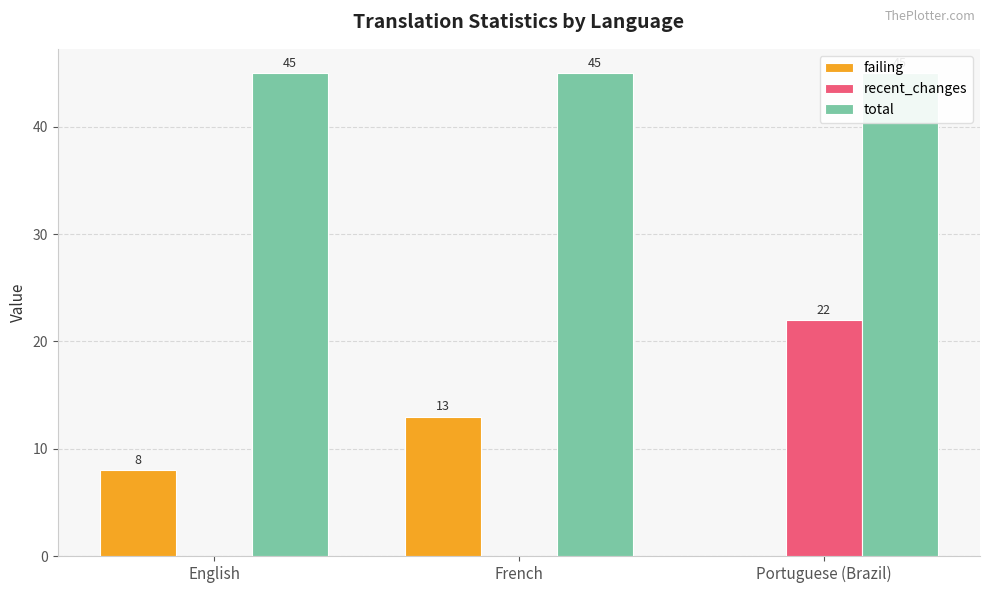

What is the average value of the failing series?

7